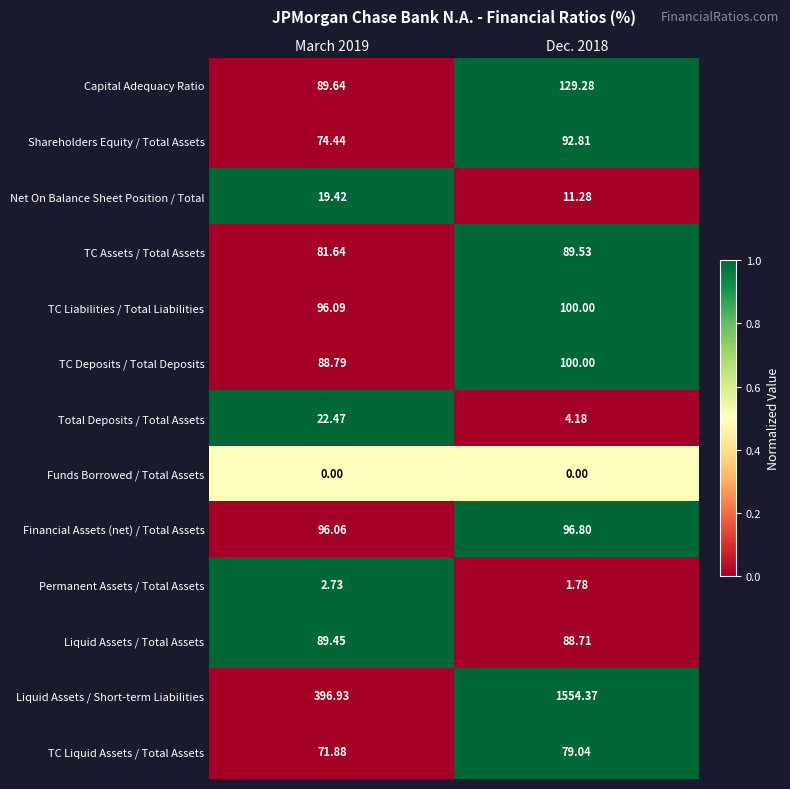

Rank the series at March 2019 from highest to lowest value.

Liquid Assets / Short-term Liabilities, TC Liabilities / Total Liabilities, Financial Assets (net) / Total Assets, Capital Adequacy Ratio, Liquid Assets / Total Assets, TC Deposits / Total Deposits, TC Assets / Total Assets, Shareholders Equity / Total Assets, TC Liquid Assets / Total Assets, Total Deposits / Total Assets, Net On Balance Sheet Position / Total, Permanent Assets / Total Assets, Funds Borrowed / Total Assets